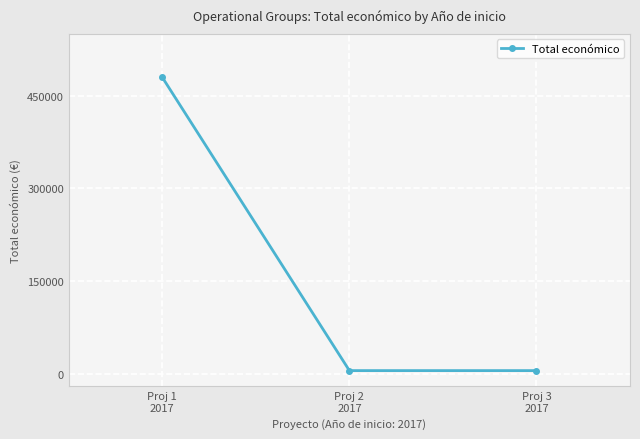

Which has a higher value, Proj 2
2017 or Proj 1
2017?

Proj 1
2017